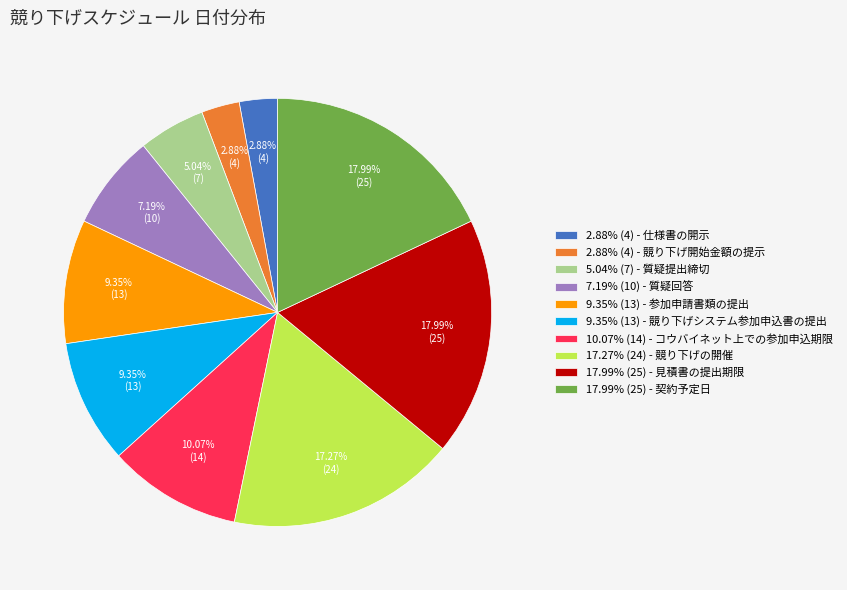

Between 7.19% (10) - 質疑回答 and 2.88% (4) - 仕様書の開示, which is larger?

7.19% (10) - 質疑回答